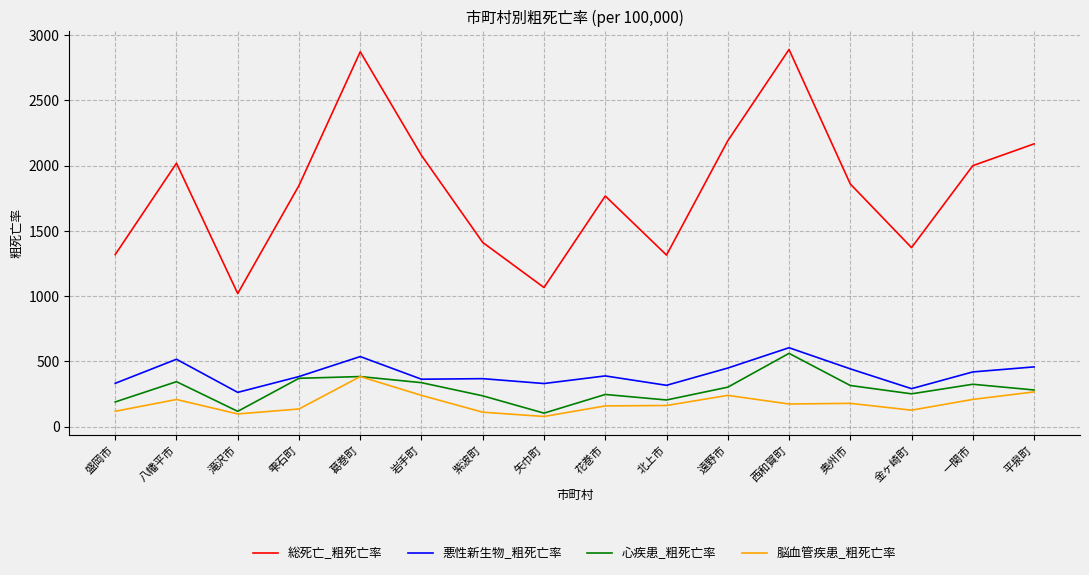

Is the value of 総死亡_粗死亡率 at 雫石町 greater than the value of 悪性新生物_粗死亡率 at 一関市?

Yes